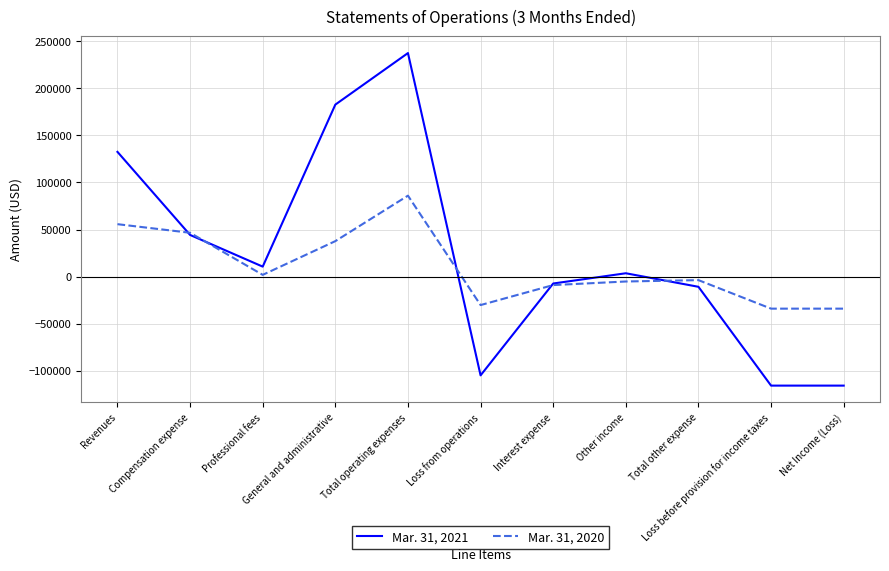

At which category is the sum across all series the highest?

Total operating expenses